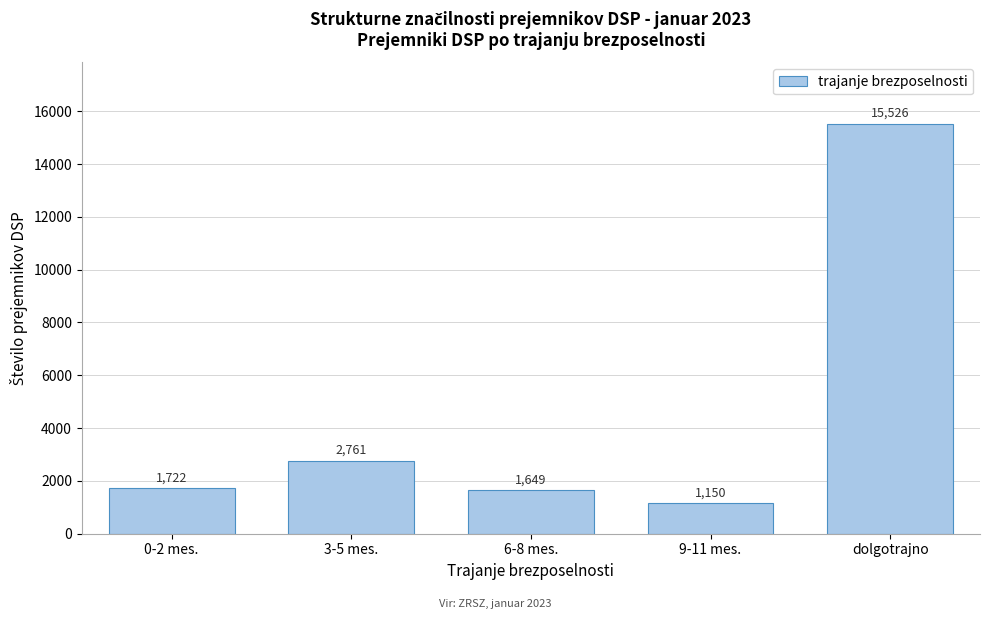

Reading left to right, list all the values displayed in this chart.

1722	2761	1649	1150	15526